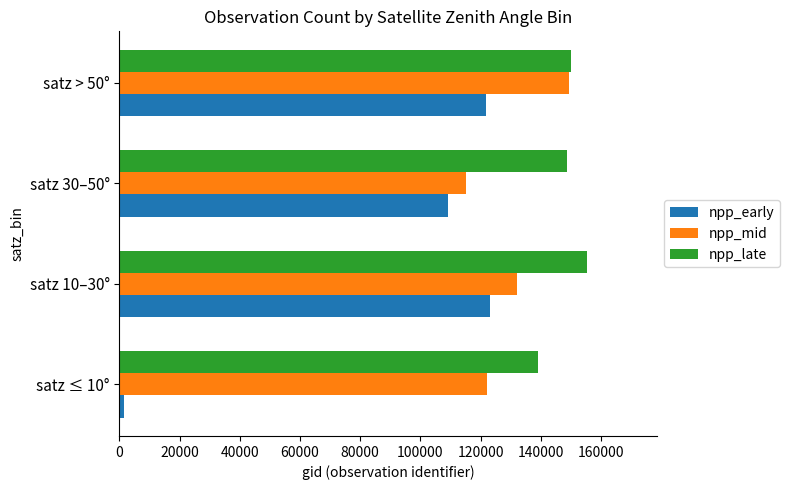

Which series has the largest total across all categories?

npp_late